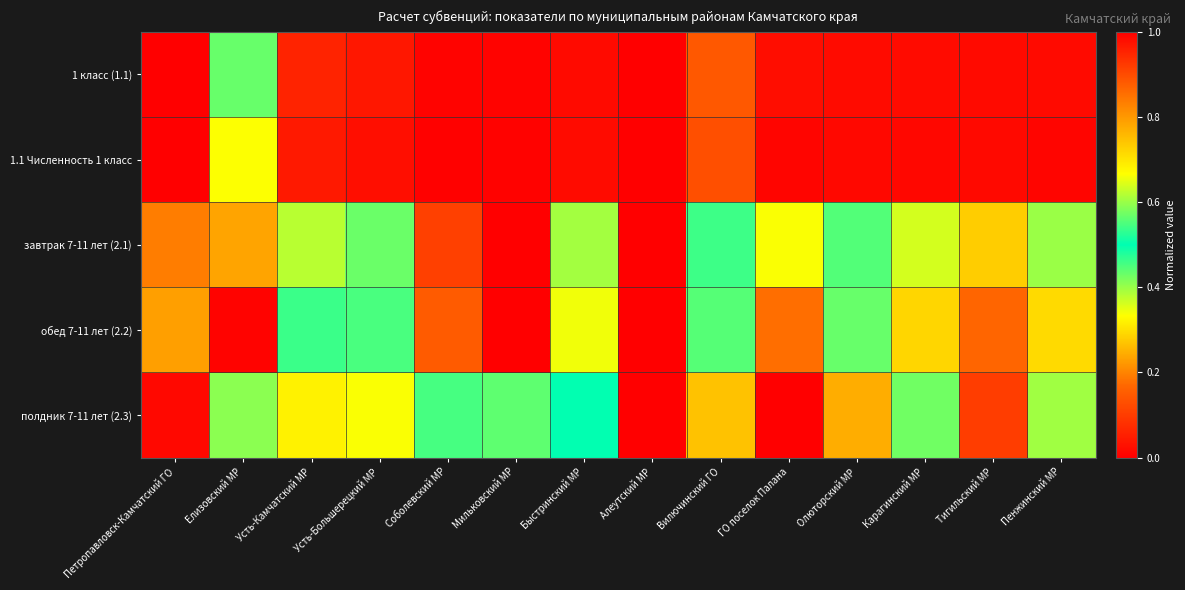

What is the difference between the highest and lowest values at Вилючинский ГО?

0.6